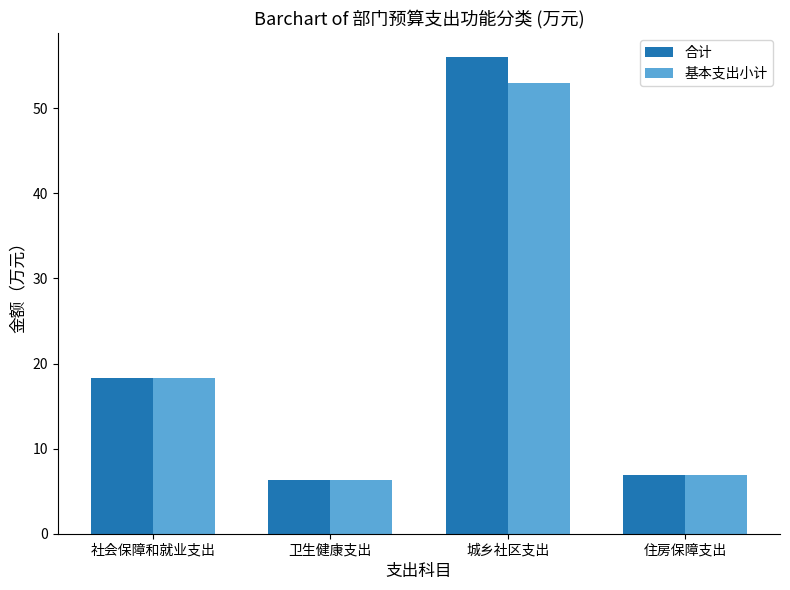

Is the value of 基本支出小计 at 城乡社区支出 greater than the value of 合计 at 住房保障支出?

Yes